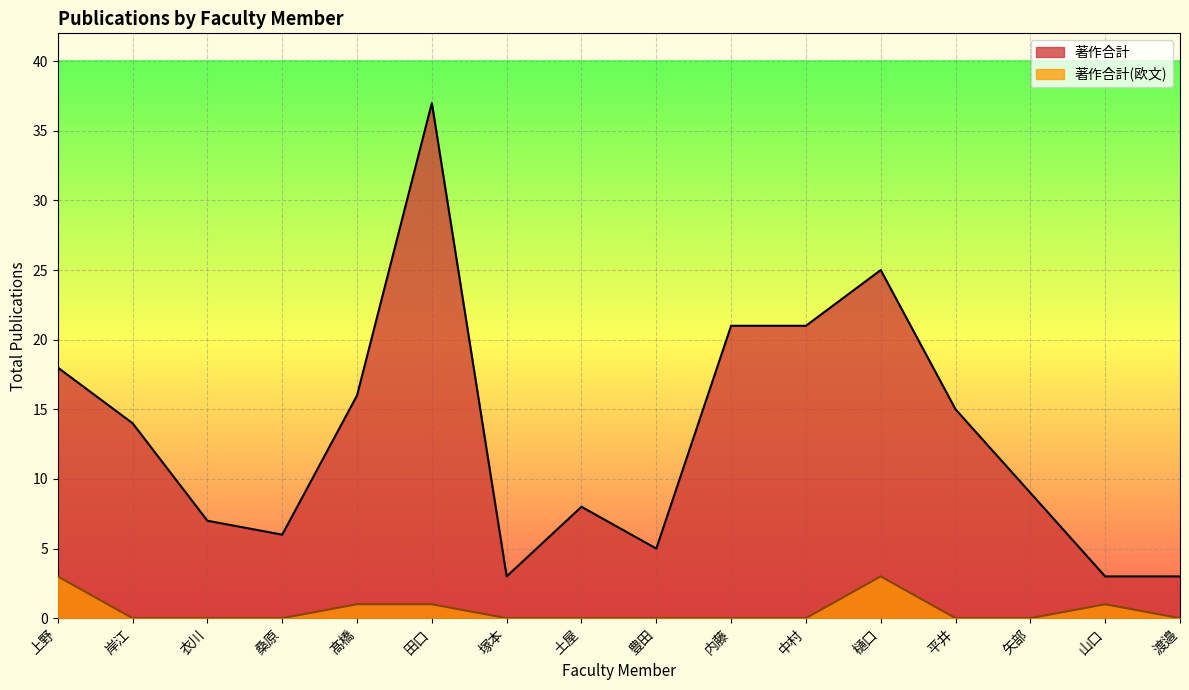

What is the value of the 著作合計(欧文) point at the 15th from the left?

1